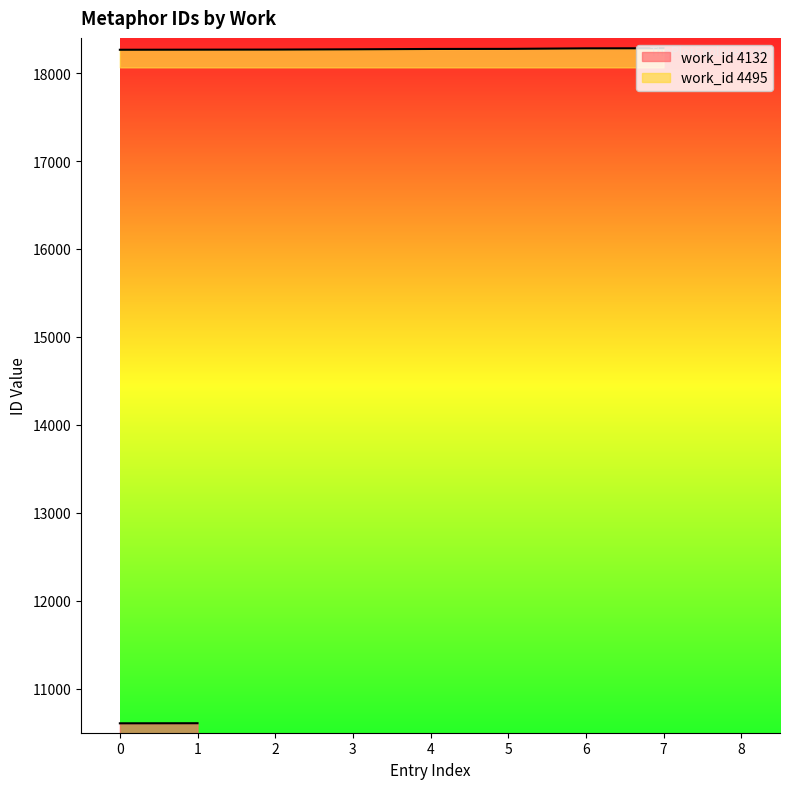

The work_id 4495 series shows 18265 at 0. True or false?

True